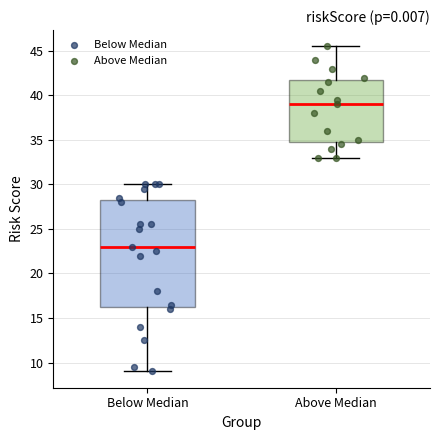

Which box's median line is the lowest?

Below Median